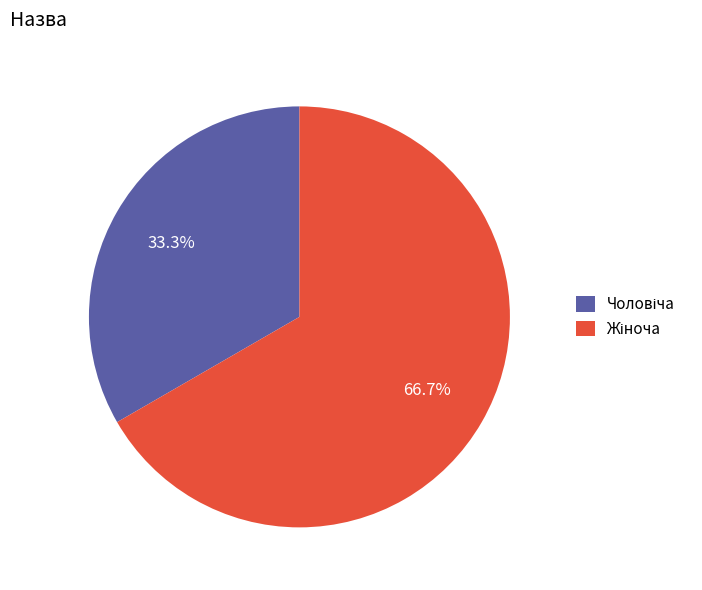

Is there any slice that represents more than half of the pie?

Yes